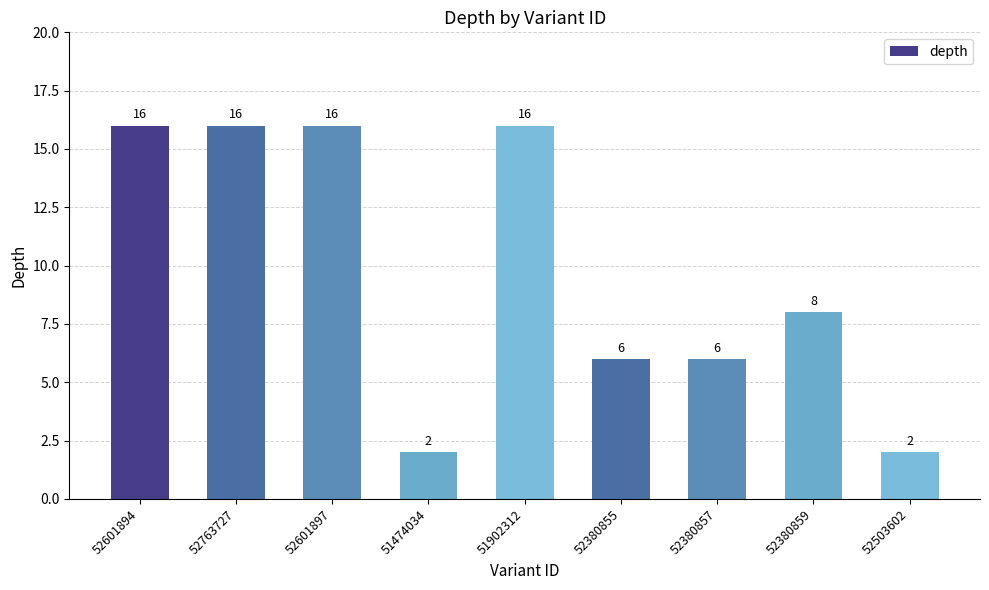

What is the value of the 1st bar from the left?

16